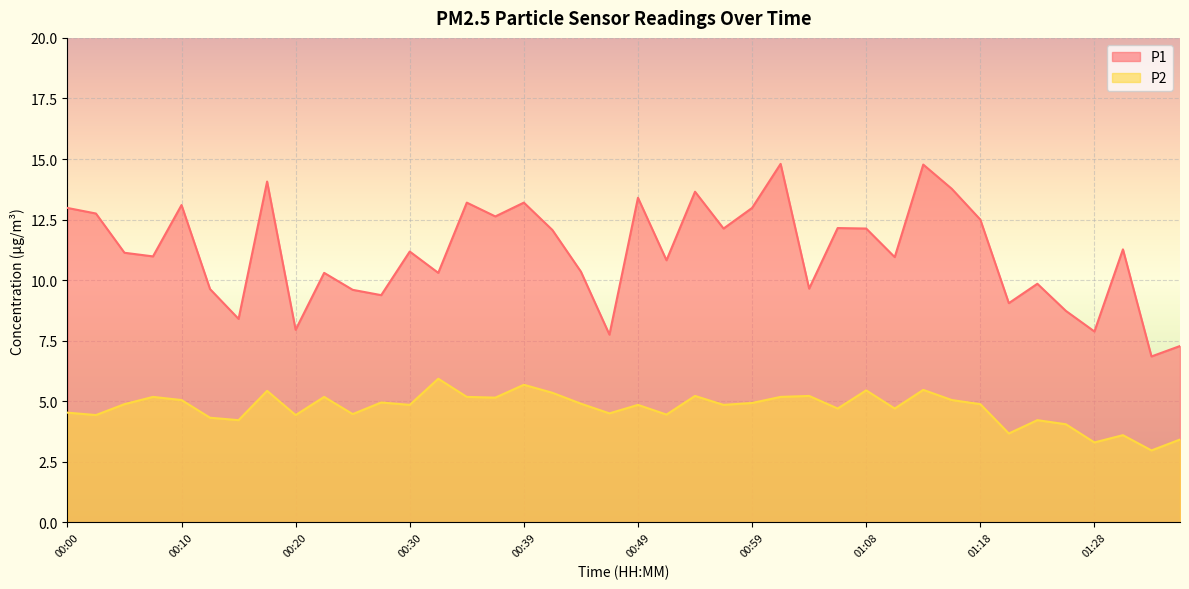

What is the label of the 40th point from the left?

01:35